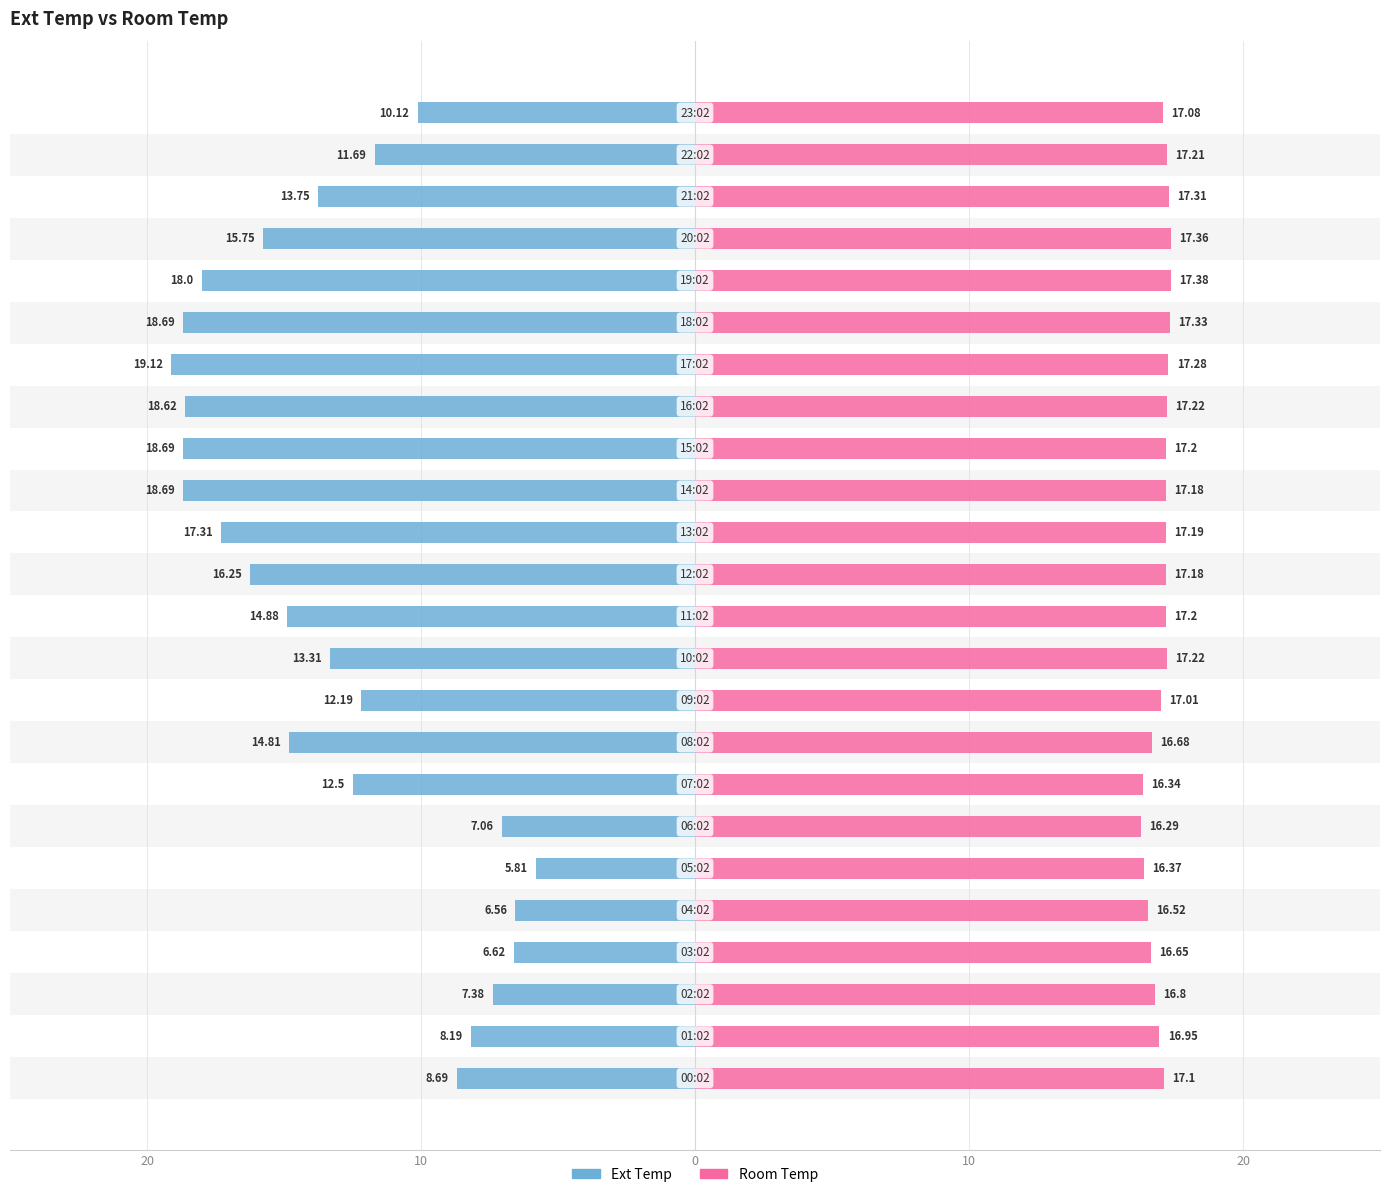

How many distinct data groups are displayed?

2